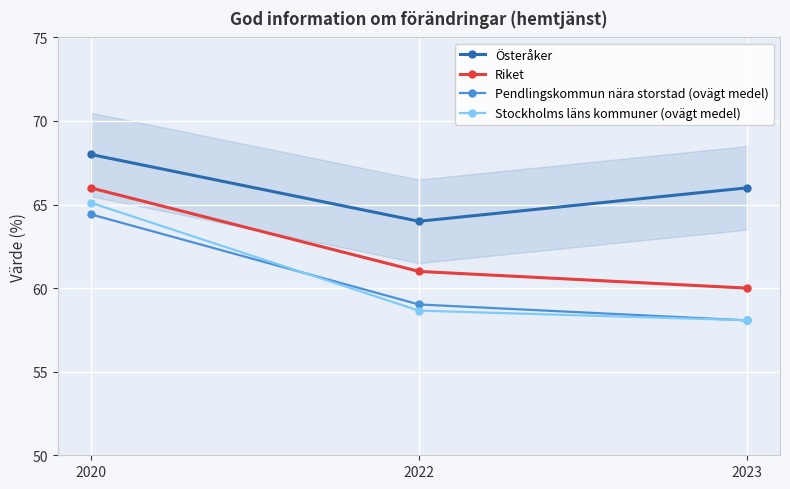

What is the value of the Stockholms läns kommuner (ovägt medel) point at the 3rd from the left?

58.1